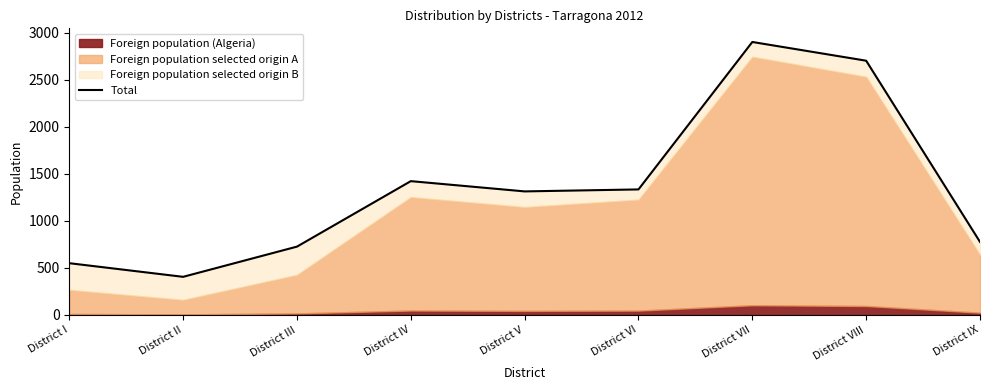

Rank the categories by value from highest to lowest.

District VII, District VIII, District IV, District VI, District V, District IX, District III, District I, District II